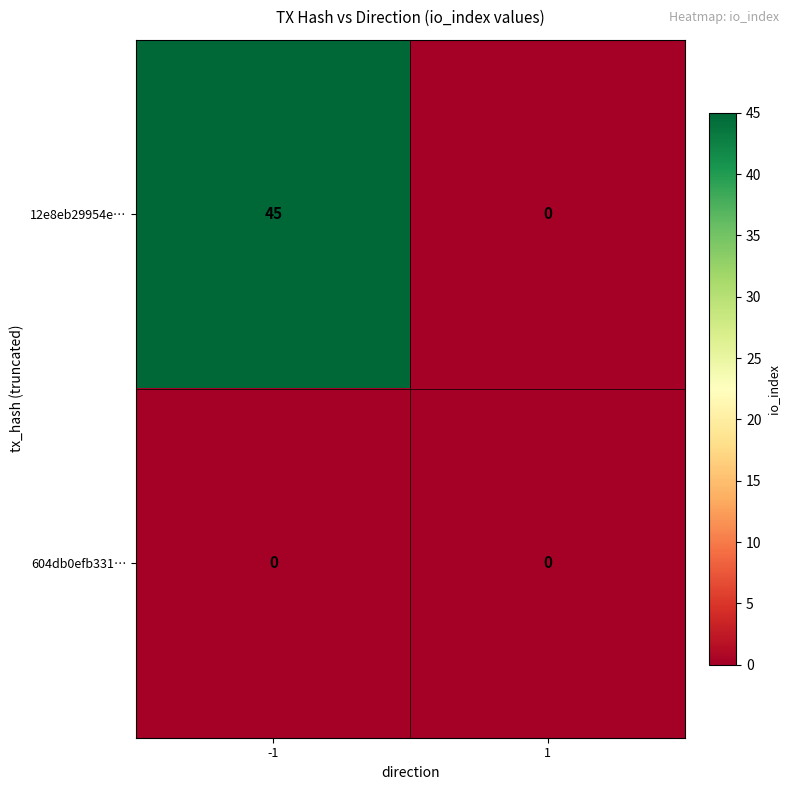

How many series are shown in this chart?

2